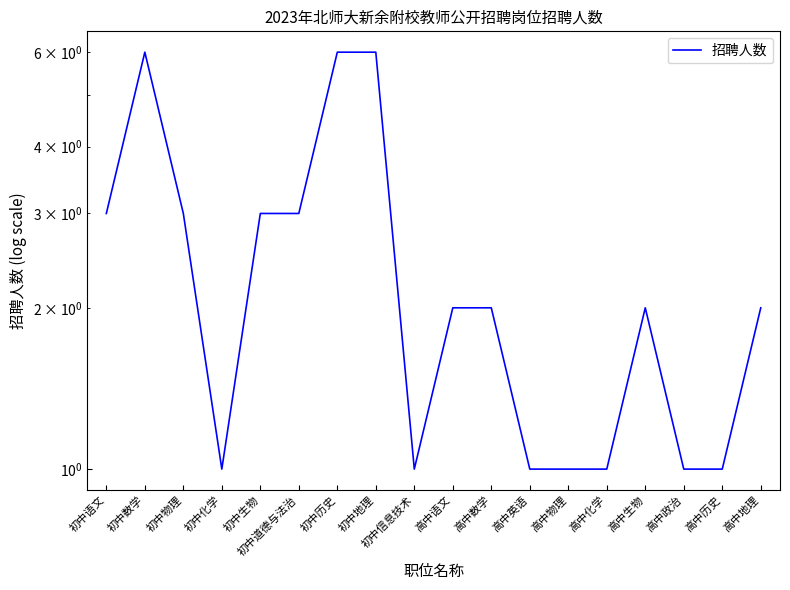

Is this an area chart (filled region under the line)?

No